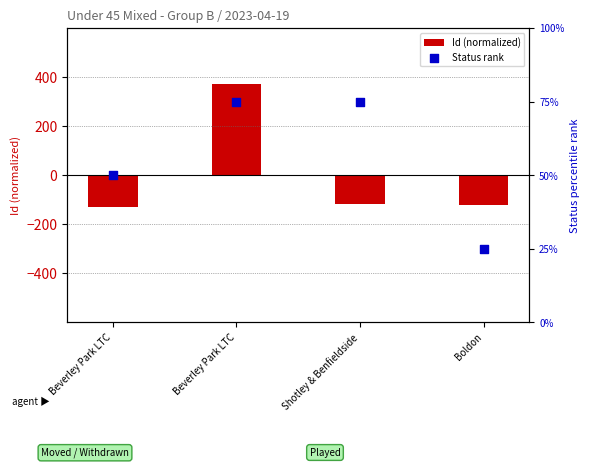

Which series has the largest total across all categories?

Status rank